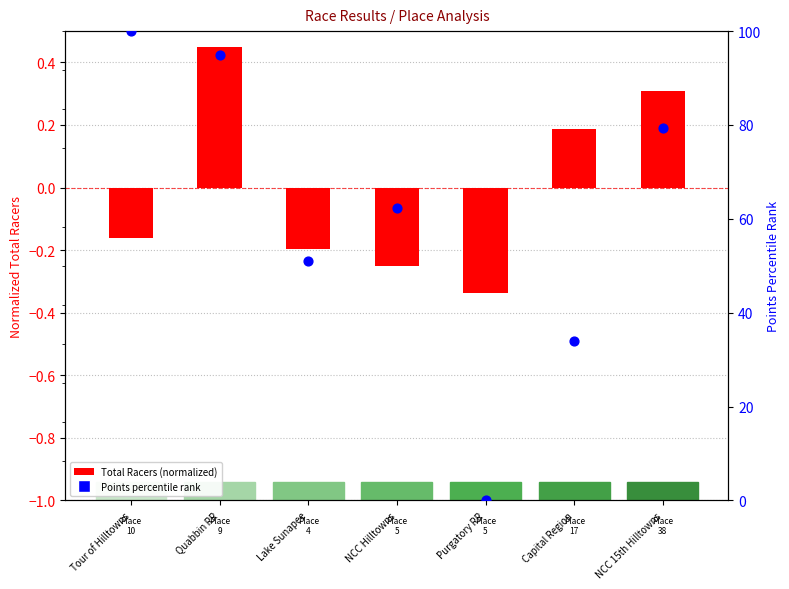

Is the value of Points (percentile rank) at Lake Sunapee greater than the value of Total Racers (normalized) at Quabbin RR?

Yes